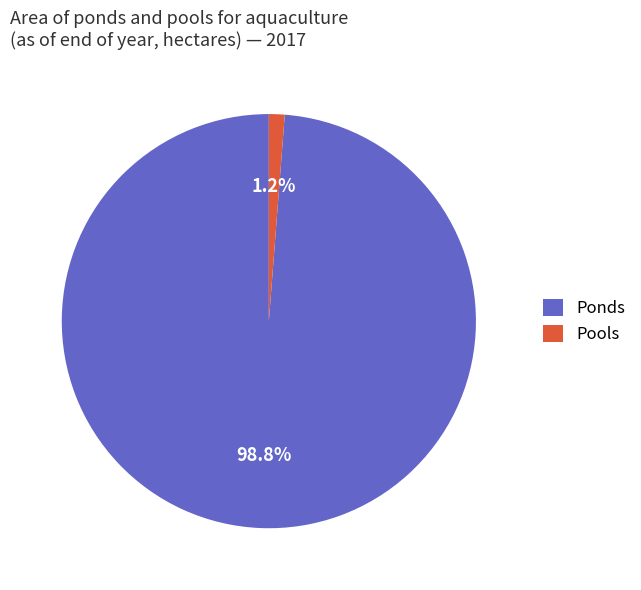

Which has a higher value, Pools or Ponds?

Ponds